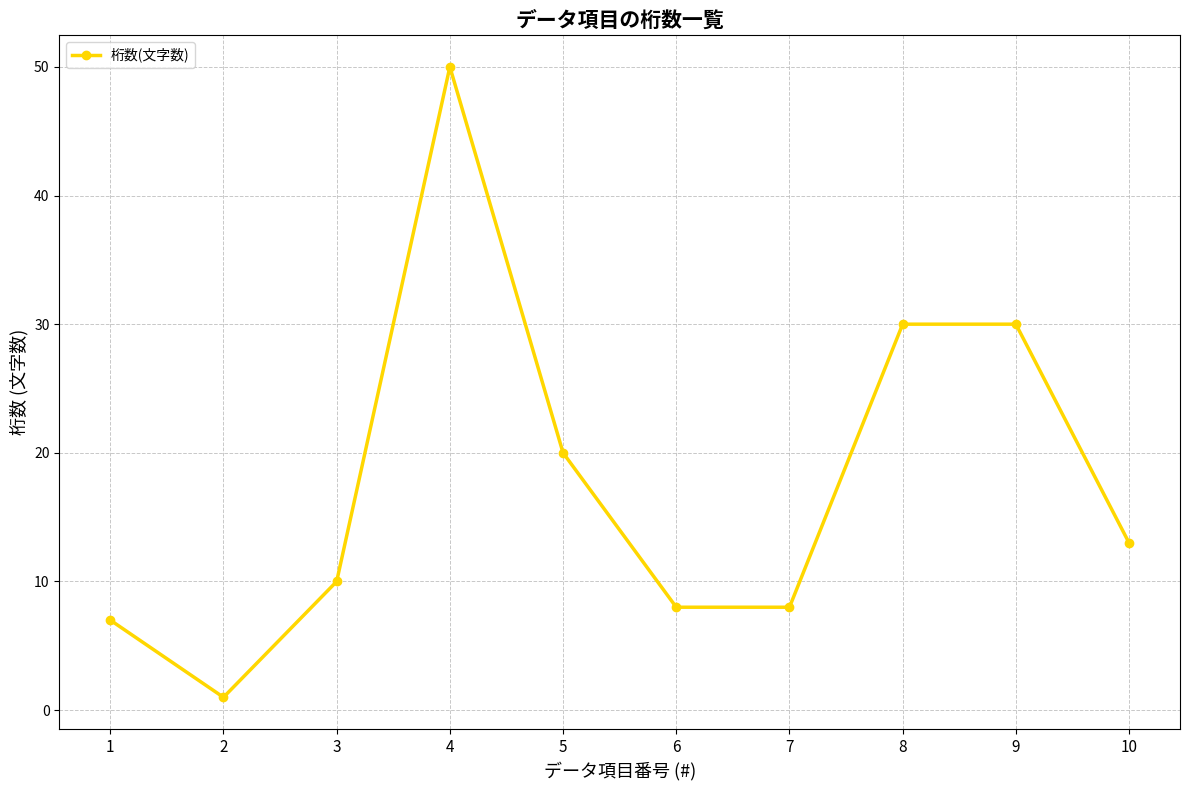

Is this an area chart (filled region under the line)?

No